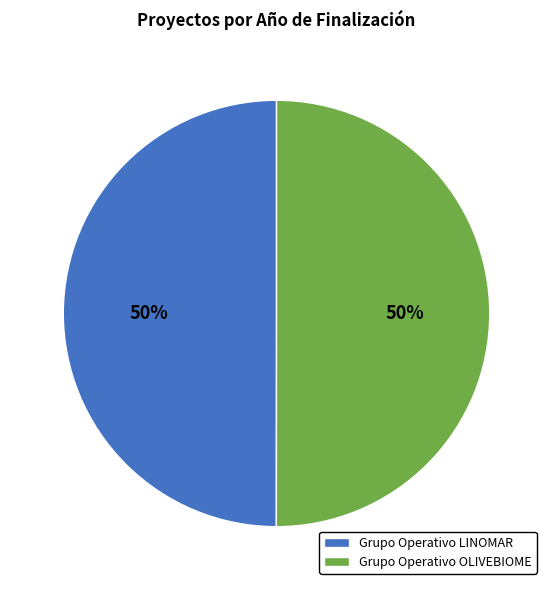

Do Grupo Operativo OLIVEBIOME and Grupo Operativo LINOMAR together represent more than half of the pie?

Yes